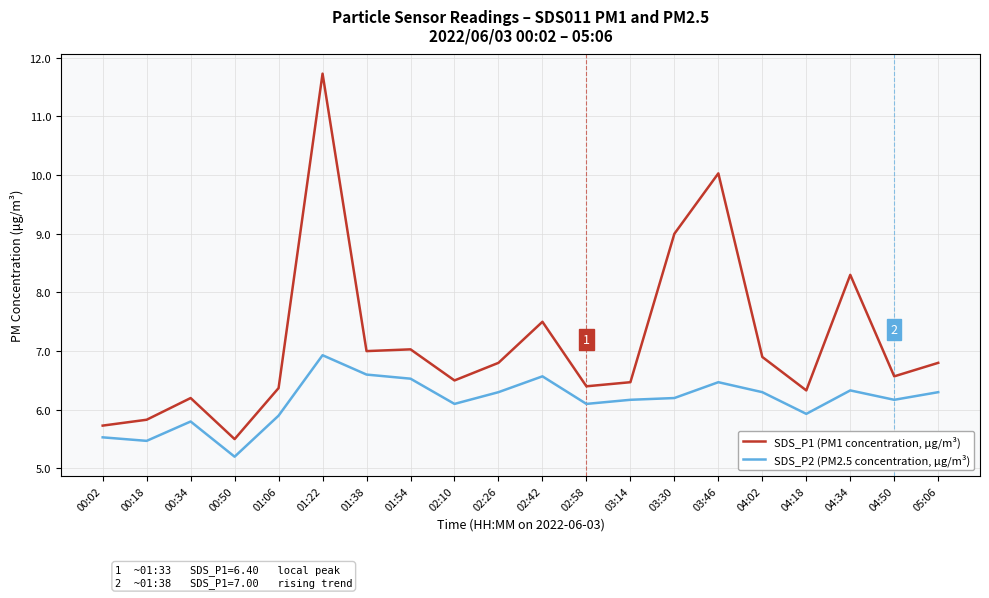

What is the greatest value displayed?

11.7